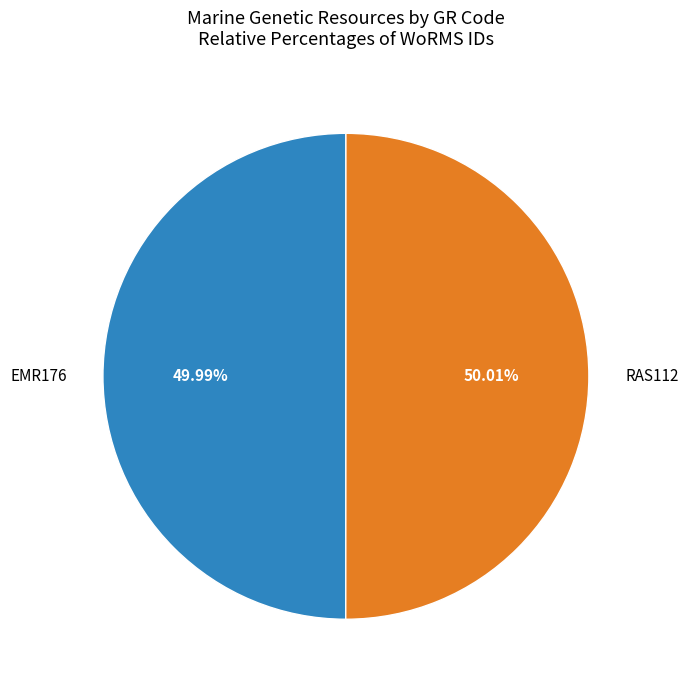

How many segments does this pie chart have?

2